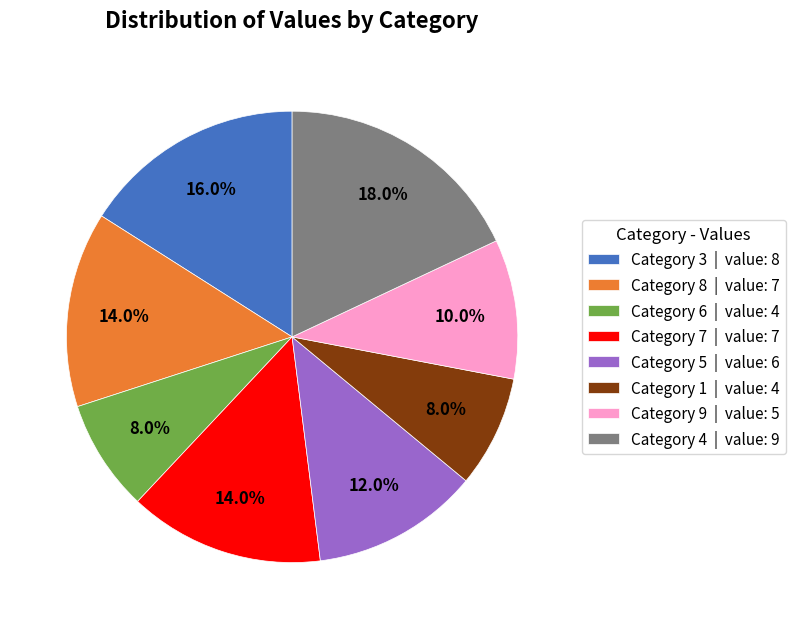

To the nearest percent, what is the average slice percentage?

12%